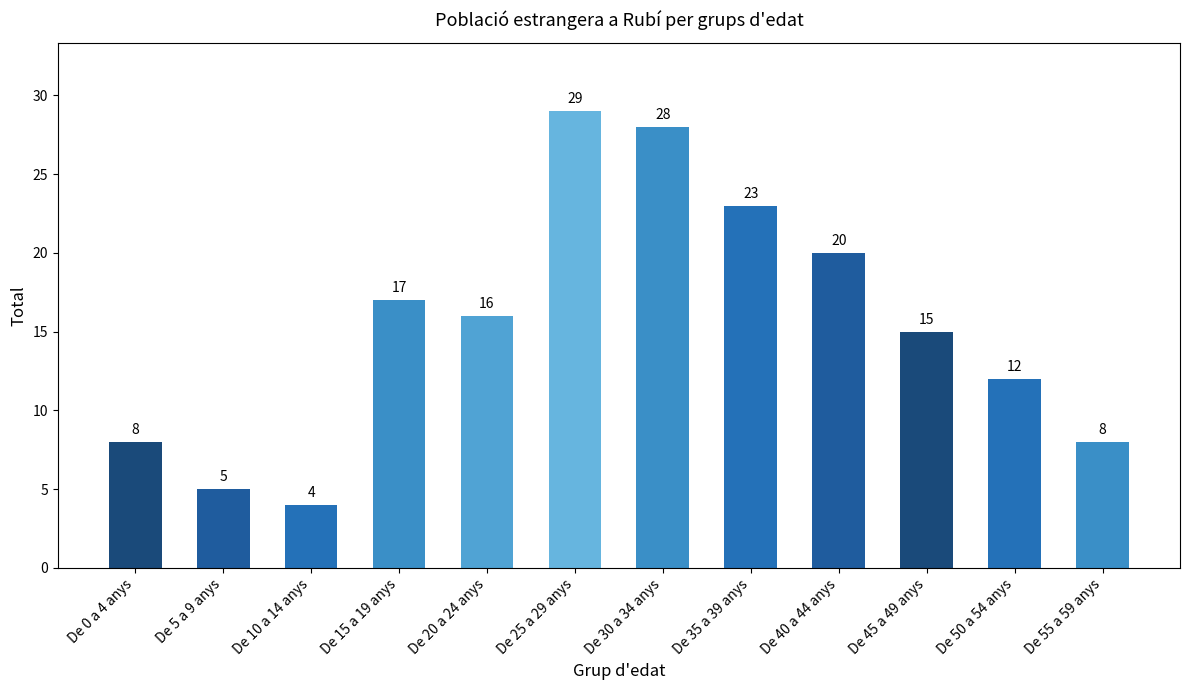

The chart shows a value of 4 at De 10 a 14 anys. True or false?

True